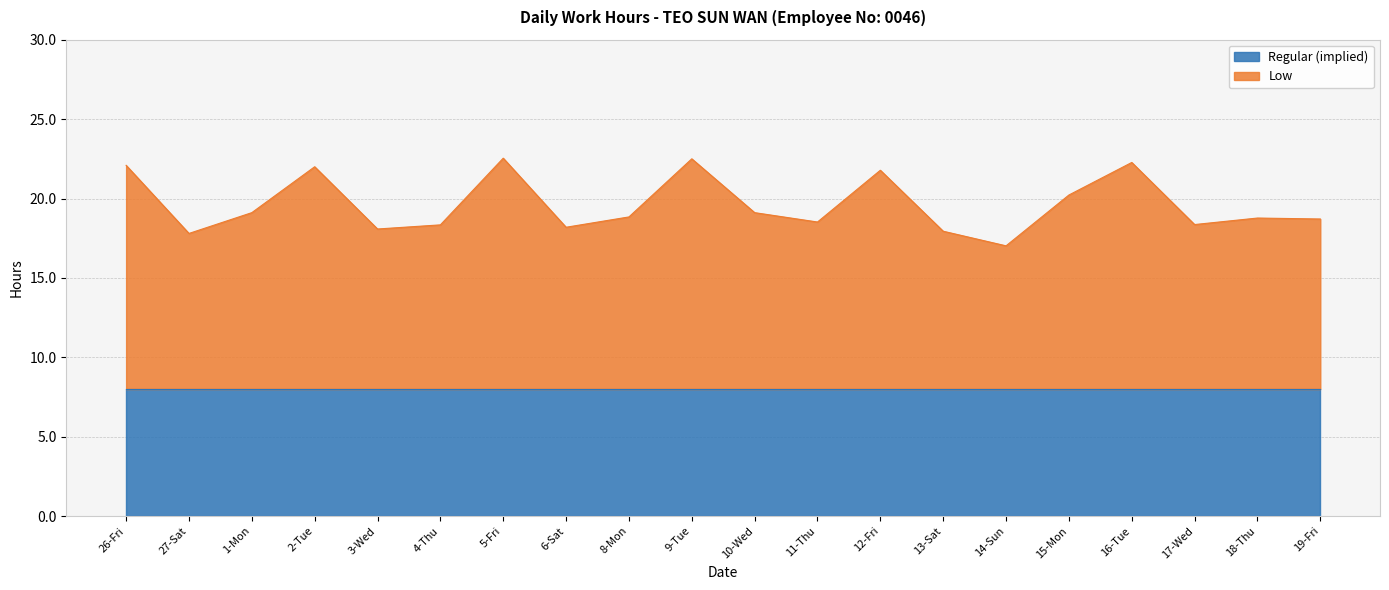

What position from the left is 12-Fri?

13